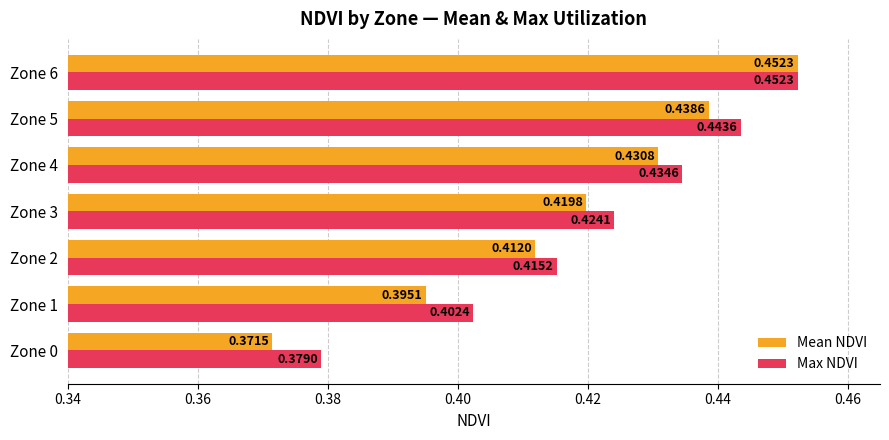

List the labels in order of Max NDVI value, smallest first.

Zone 0, Zone 1, Zone 2, Zone 3, Zone 4, Zone 5, Zone 6